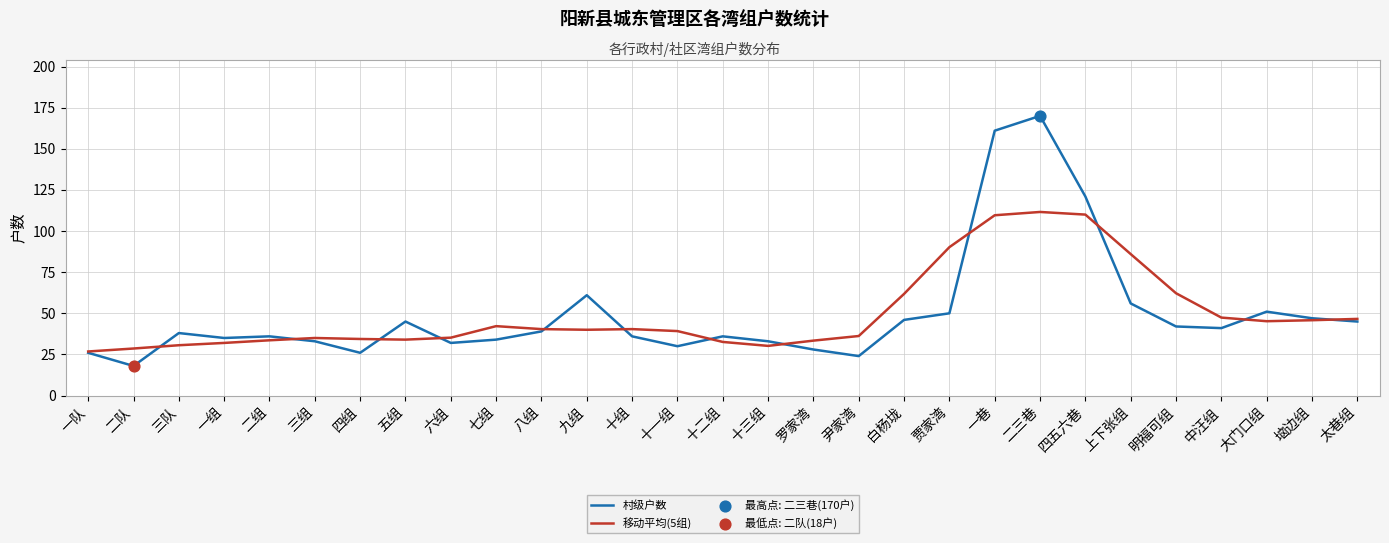

Which series has the widest spread of values?

村级户数